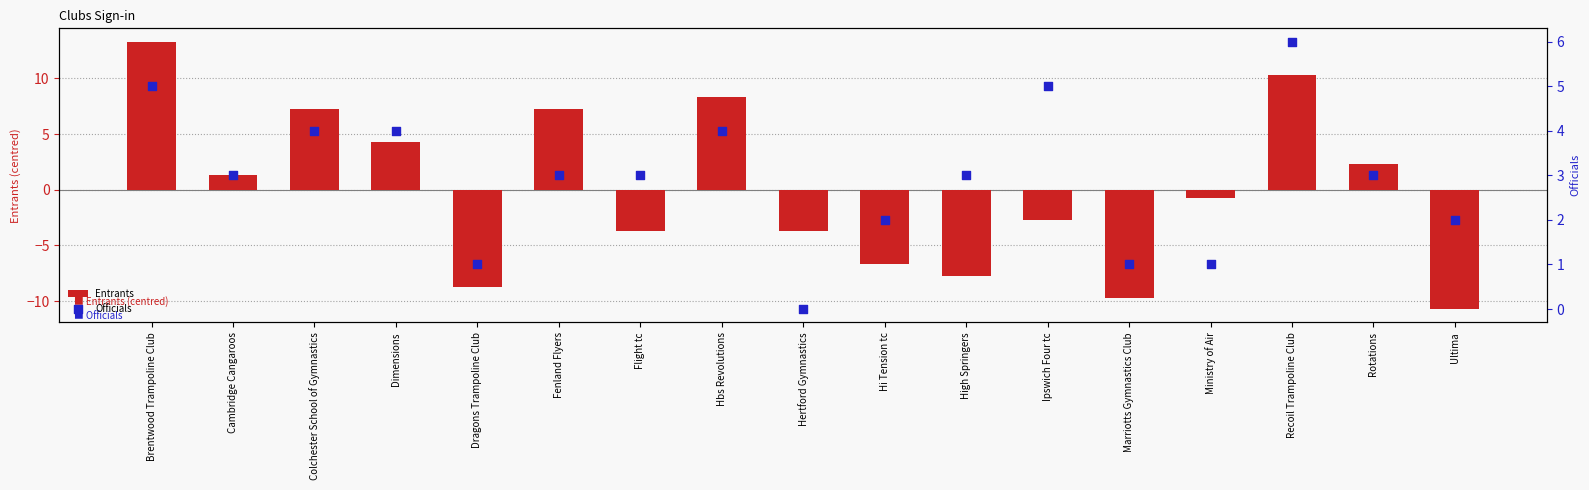

Which series has the widest spread of Y values?

Entrants